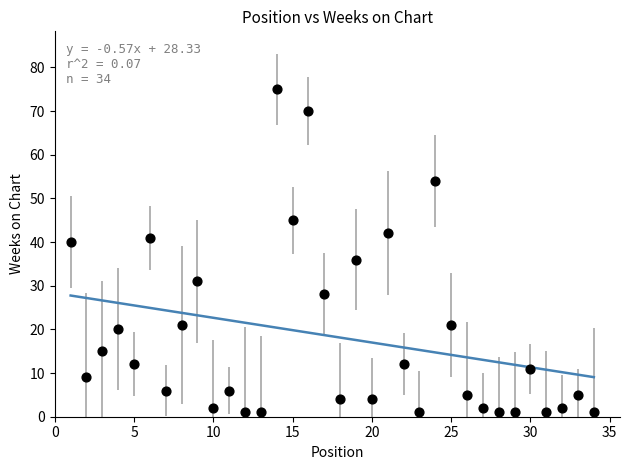

What is the range of Y values (max minus min)?

74